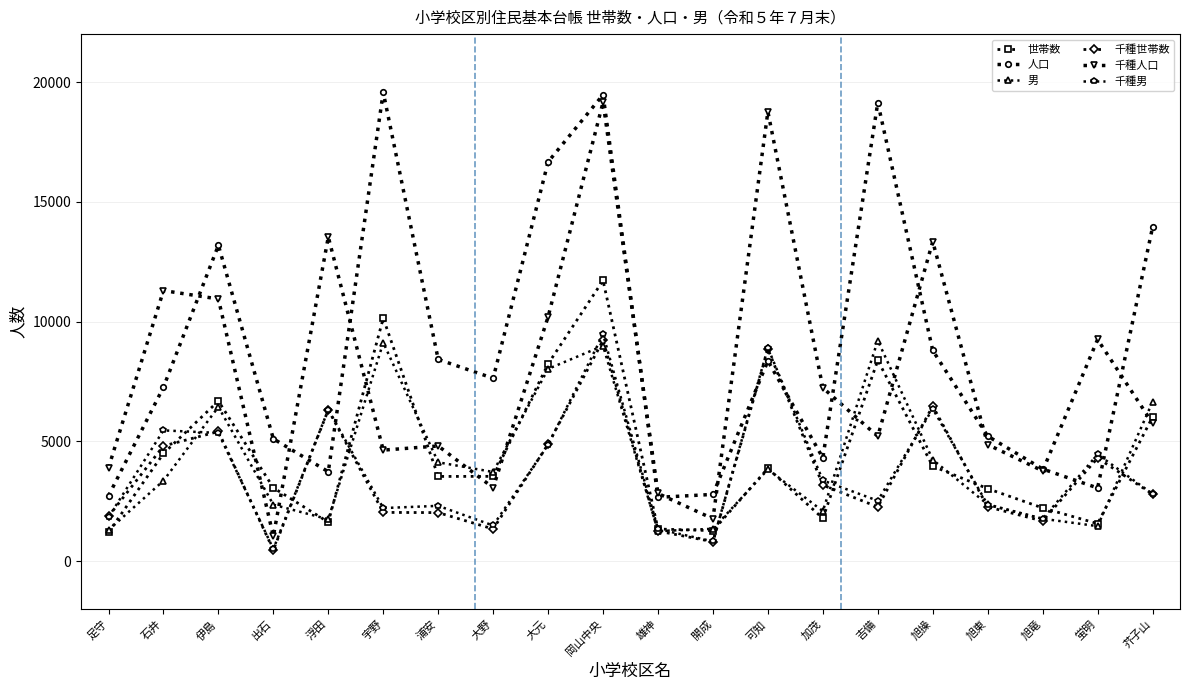

What is the difference between the maximum and second lowest values in the 千種男 series?

8643